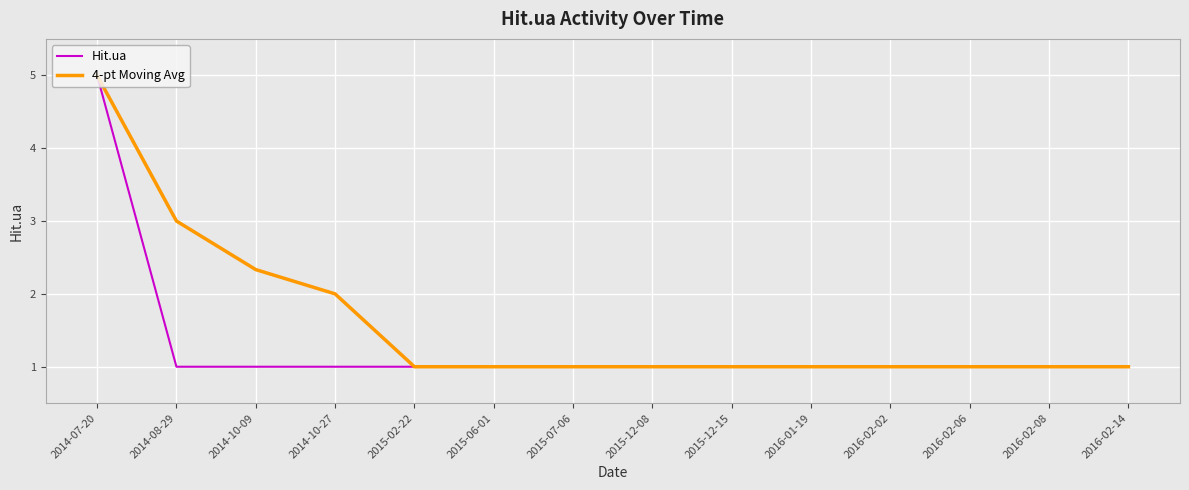

True or false: 4-pt Moving Avg has a value of 1.0 at 2016-02-06.

True